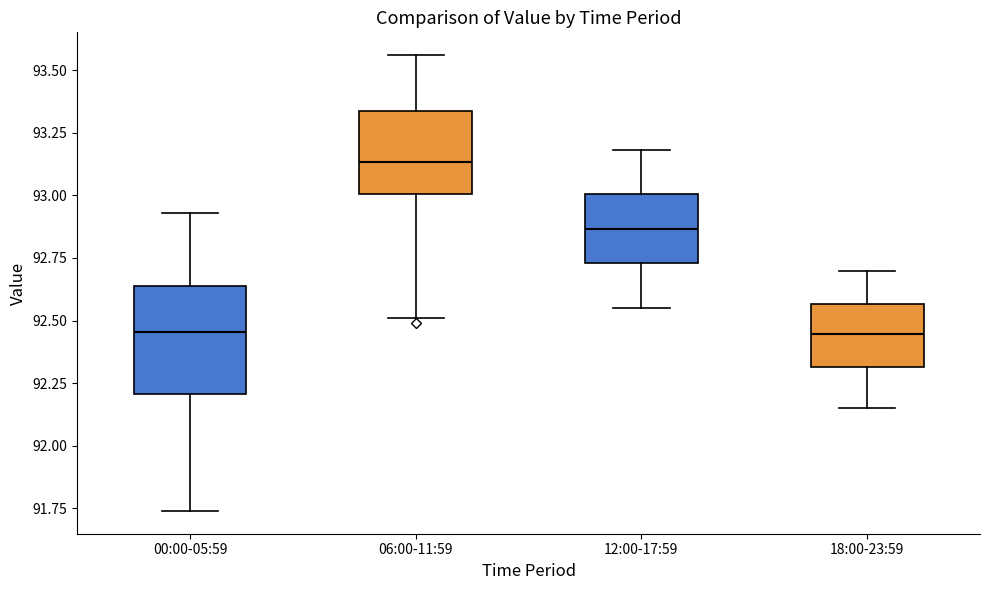

Reading left to right, read every box against the y-axis: the position of its median line, the range the box covers, and the ends of its whiskers. The values are not printed on the chart, so give them approximately, as read against the axis.

00:00-05:59: median 92.45, box 92.20 to 92.65, whiskers 91.75 to 92.95
06:00-11:59: median 93.15, box 93.00 to 93.35, whiskers 92.50 to 93.55
12:00-17:59: median 92.85, box 92.75 to 93.00, whiskers 92.55 to 93.20
18:00-23:59: median 92.45, box 92.30 to 92.55, whiskers 92.15 to 92.70